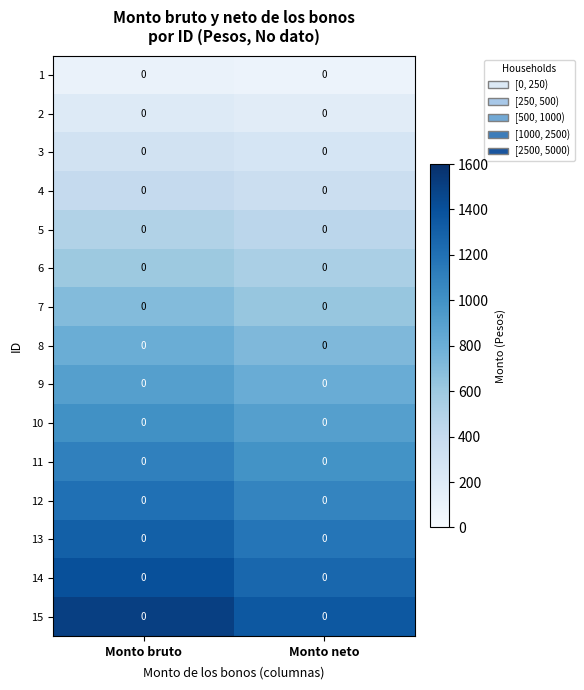

At which category is the sum across all series the highest?

Monto bruto